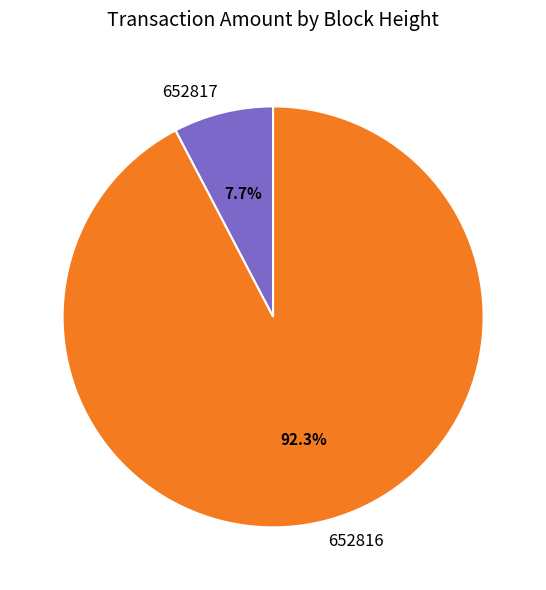

Which category has the smallest portion of the pie?

652817